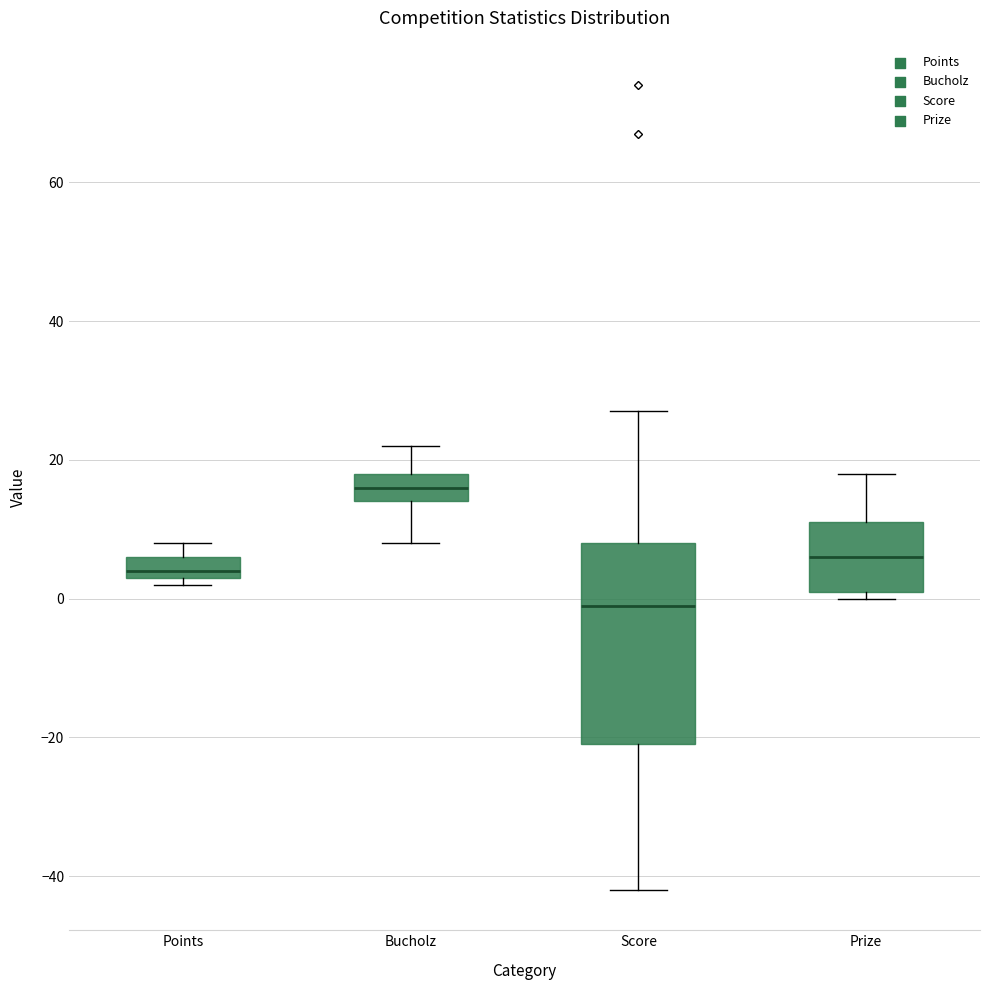

Reading left to right, transcribe this box plot: for each box, give where its median line is, the range the box spans, and where its two whiskers end, as read against the y-axis. The values are not printed on the chart, so give them approximately, as read against the axis.

Points: median 4 (just above the box's lower edge), box 4 to 6, whiskers 2 to 8
Bucholz: median 16, box 14 to 18, whiskers 8 to 22
Score: median 0, box -20 to 8, whiskers -42 to 28
Prize: median 6, box 2 to 12, whiskers 0 to 18